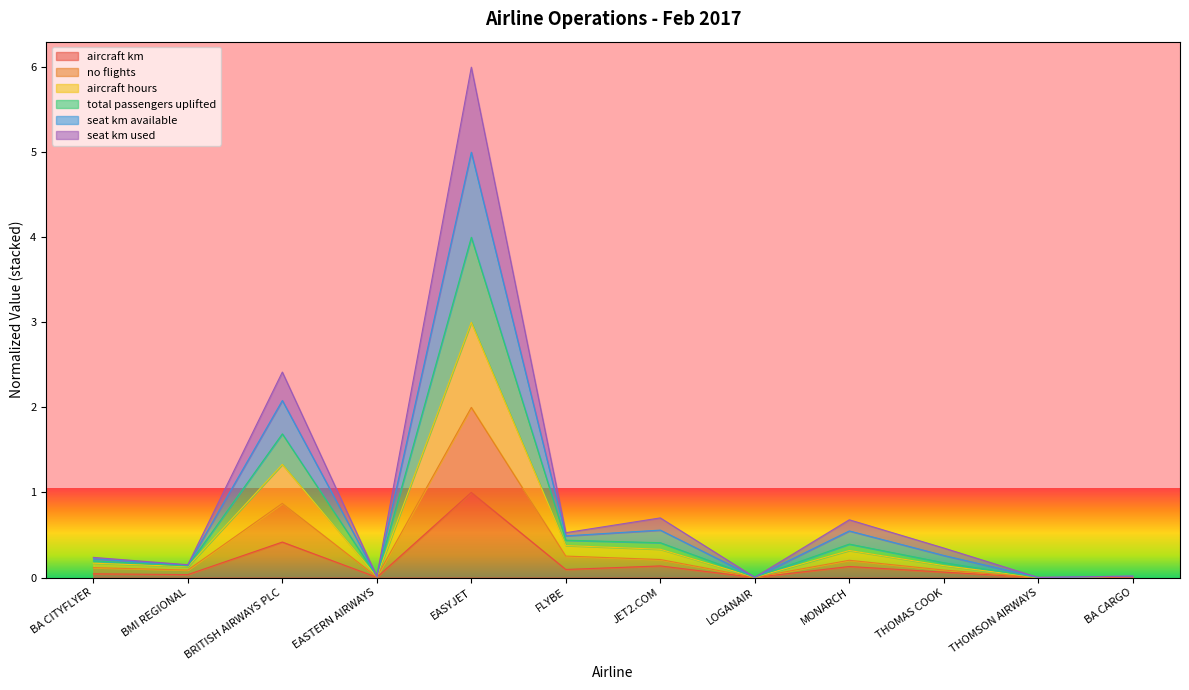

How many lines are shown in the chart?

6